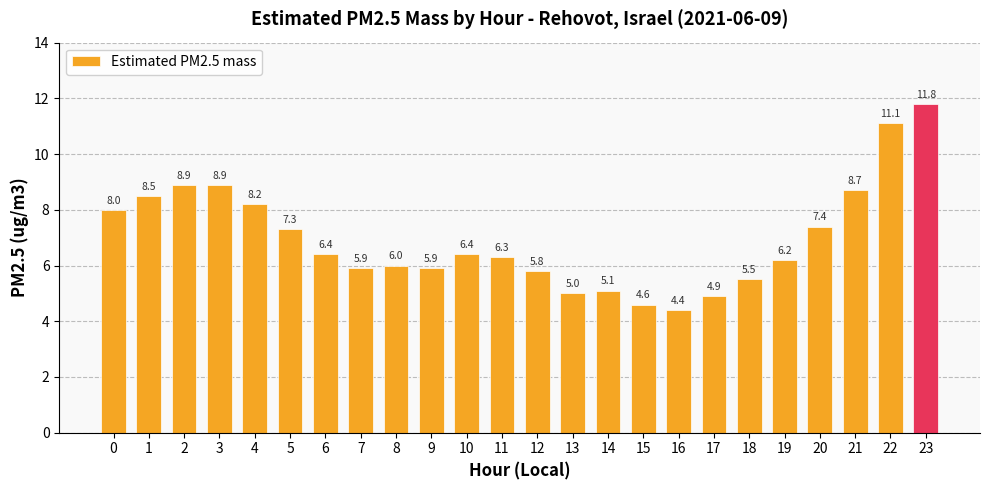

How many distinct data groups are displayed?

1